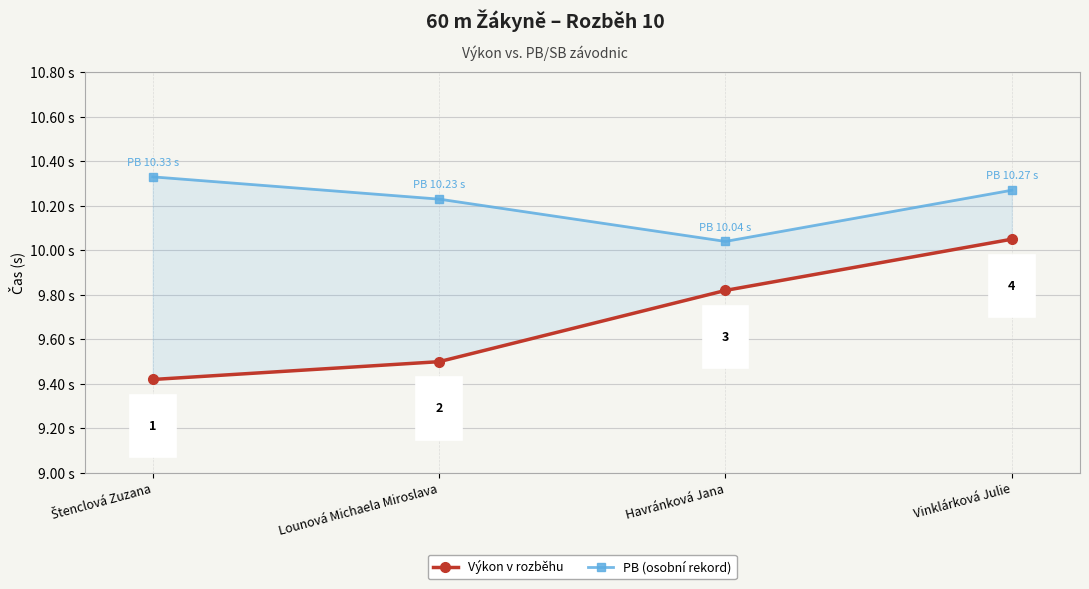

Rank the categories by Výkon v rozběhu value from lowest to highest.

Štenclová Zuzana, Lounová Michaela Miroslava, Havránková Jana, Vinklárková Julie